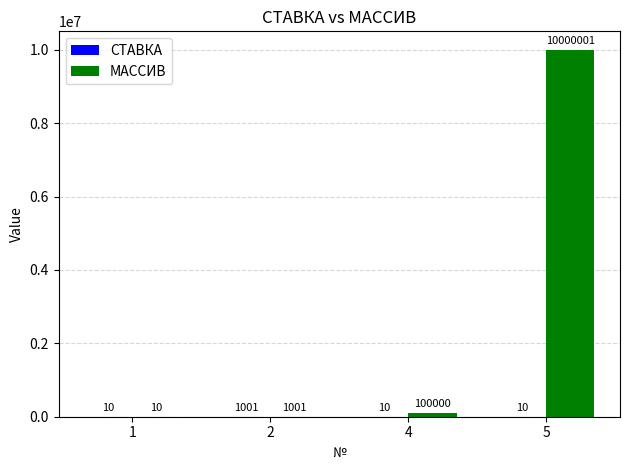

Which label corresponds to the largest value in the chart?

5